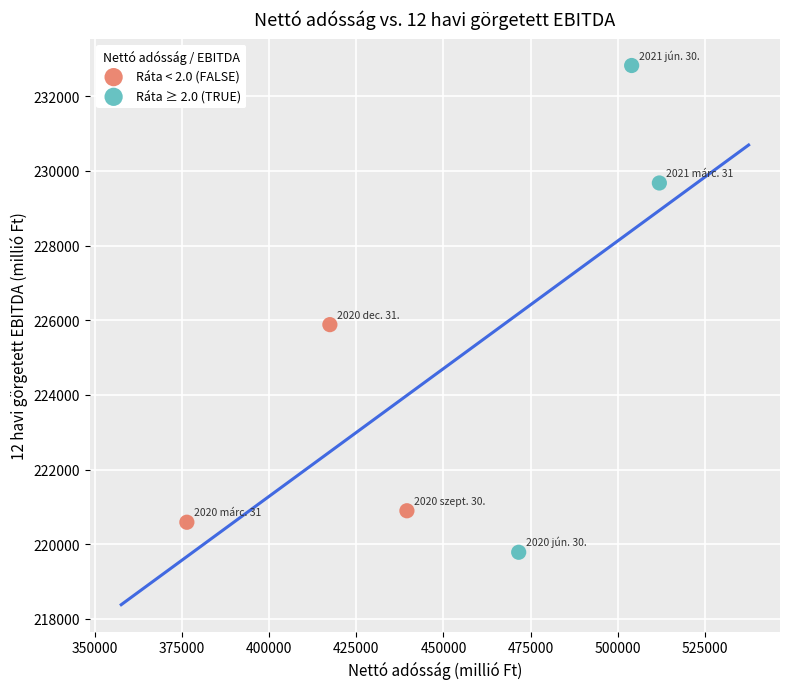

Which series reaches the maximum Y coordinate?

Ráta ≥ 2.0 (TRUE)